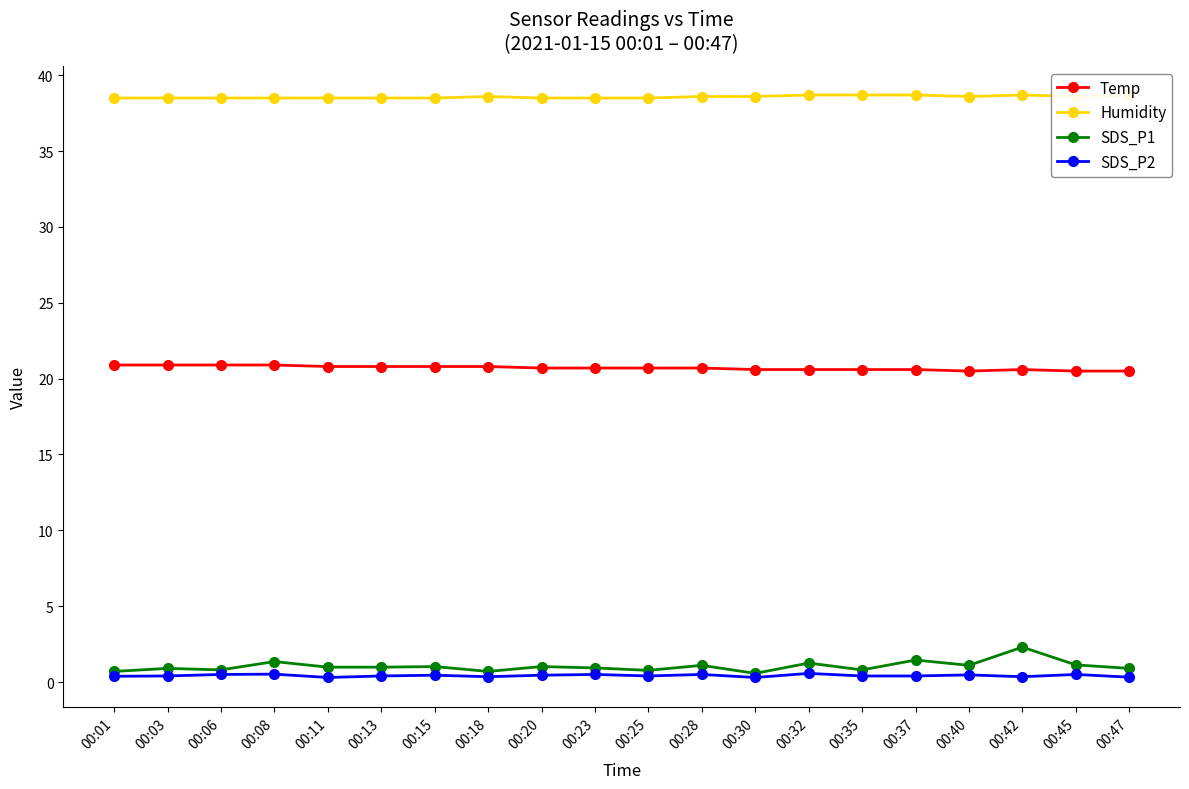

Reading left to right, what are all the values shown in this chart?

Temp: 00:01=20.9	00:03=20.9	00:06=20.9	00:08=20.9	00:11=20.8	00:13=20.8	00:15=20.8	00:18=20.8	00:20=20.7	00:23=20.7	00:25=20.7	00:28=20.7	00:30=20.6	00:32=20.6	00:35=20.6	00:37=20.6	00:40=20.5	00:42=20.6	00:45=20.5	00:47=20.5
Humidity: 00:01=38.5	00:03=38.5	00:06=38.5	00:08=38.5	00:11=38.5	00:13=38.5	00:15=38.5	00:18=38.6	00:20=38.5	00:23=38.5	00:25=38.5	00:28=38.6	00:30=38.6	00:32=38.7	00:35=38.7	00:37=38.7	00:40=38.6	00:42=38.7	00:45=38.6	00:47=38.7
SDS_P1: 00:01=0.7	00:03=0.9	00:06=0.8	00:08=1.4	00:11=1.0	00:13=1.0	00:15=1.0	00:18=0.7	00:20=1.0	00:23=0.9	00:25=0.8	00:28=1.1	00:30=0.6	00:32=1.2	00:35=0.8	00:37=1.4	00:40=1.1	00:42=2.3	00:45=1.1	00:47=0.9
SDS_P2: 00:01=0.4	00:03=0.4	00:06=0.5	00:08=0.5	00:11=0.3	00:13=0.4	00:15=0.5	00:18=0.3	00:20=0.5	00:23=0.5	00:25=0.4	00:28=0.5	00:30=0.3	00:32=0.6	00:35=0.4	00:37=0.4	00:40=0.5	00:42=0.3	00:45=0.5	00:47=0.3